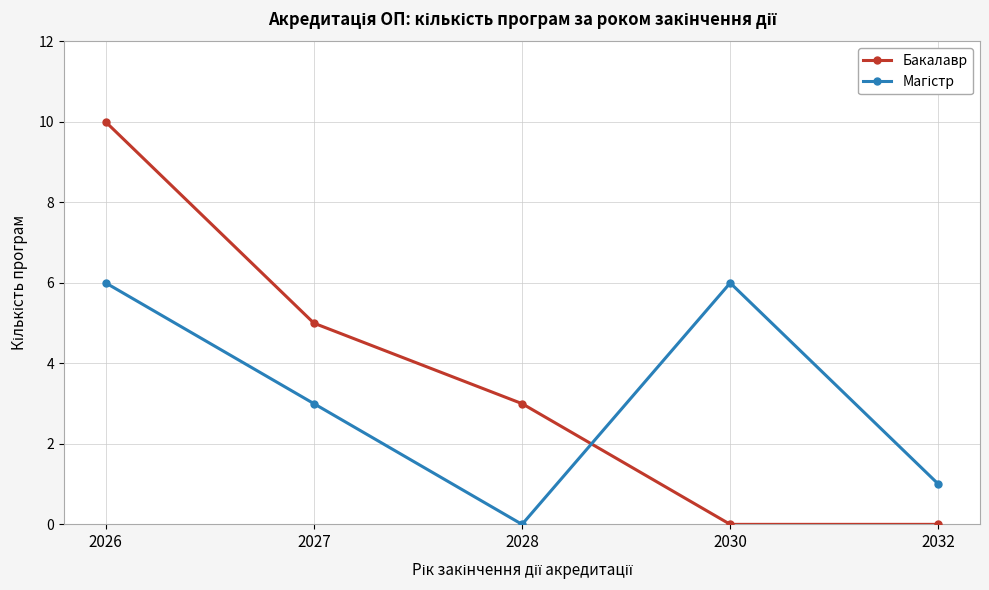

What is the difference between the Бакалавр values at 2028 and 2030?

3